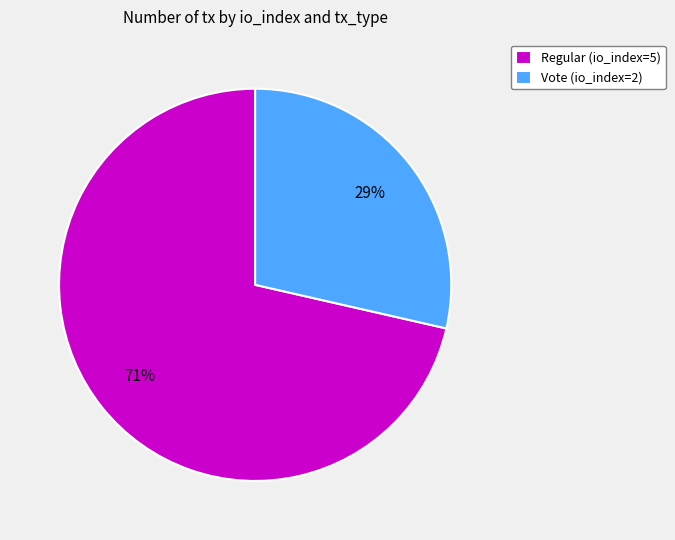

Which has a higher value, Vote (io_index=2) or Regular (io_index=5)?

Regular (io_index=5)